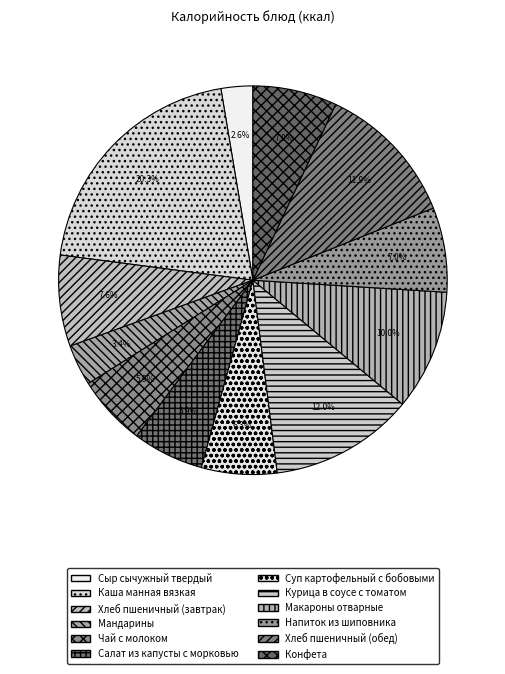

To the nearest percent, what is the average slice percentage?

8%